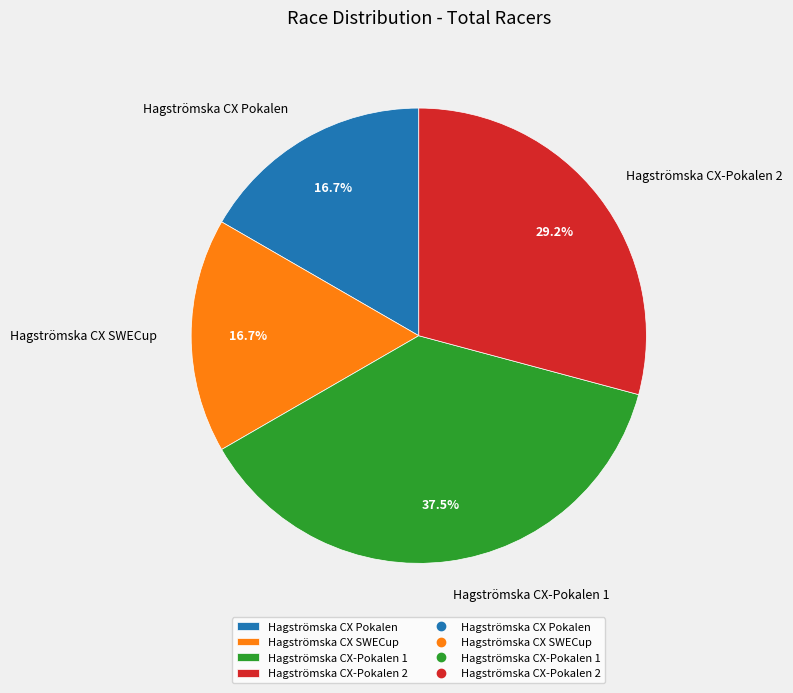

True or false: Hagströmska CX SWECup accounts for 10% of the total.

False